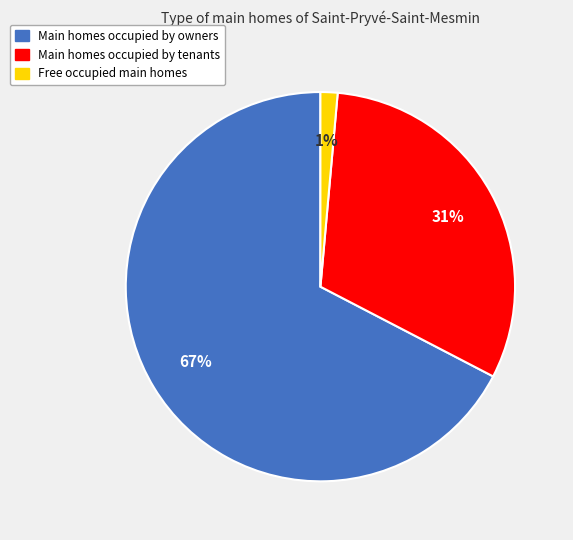

To the nearest percent, what is the average slice percentage?

33%